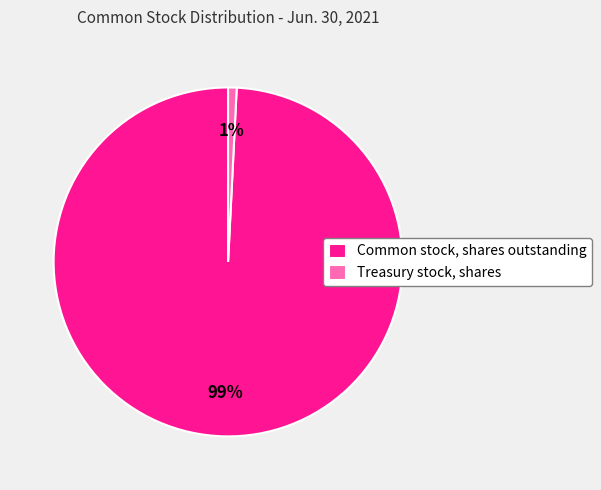

Which has a higher value, Common stock, shares outstanding or Treasury stock, shares?

Common stock, shares outstanding